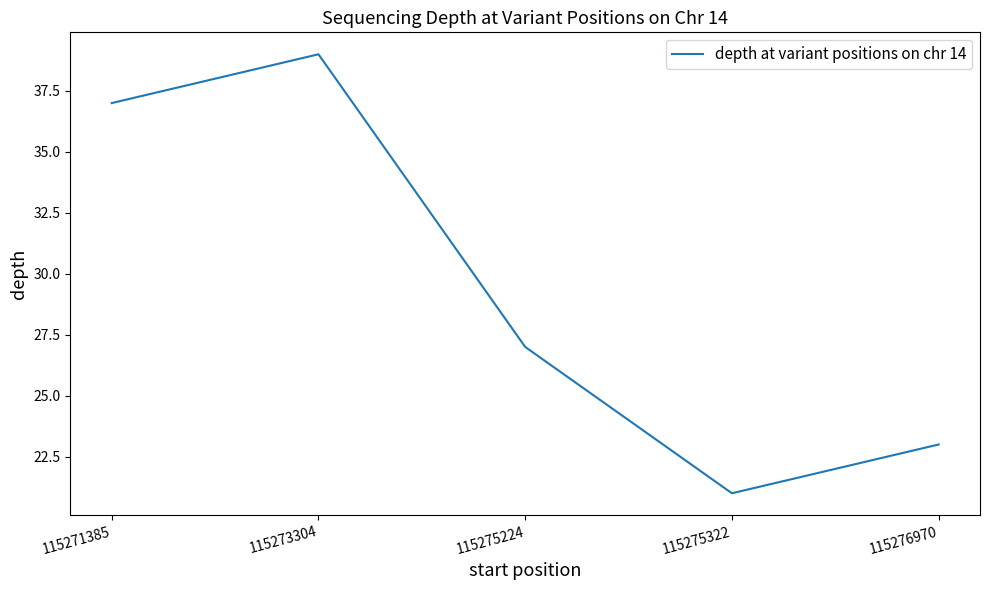

List the labels in order of value, largest first.

115273304, 115271385, 115275224, 115276970, 115275322